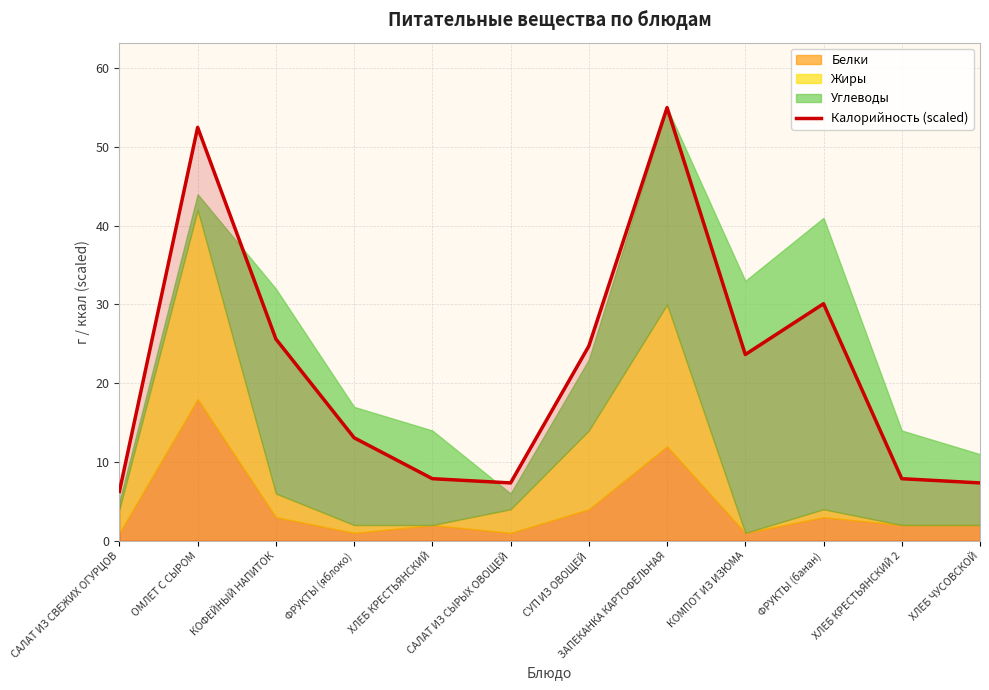

Which has a higher value, ОМЛЕТ С СЫРОМ or ФРУКТЫ (банан)?

ОМЛЕТ С СЫРОМ